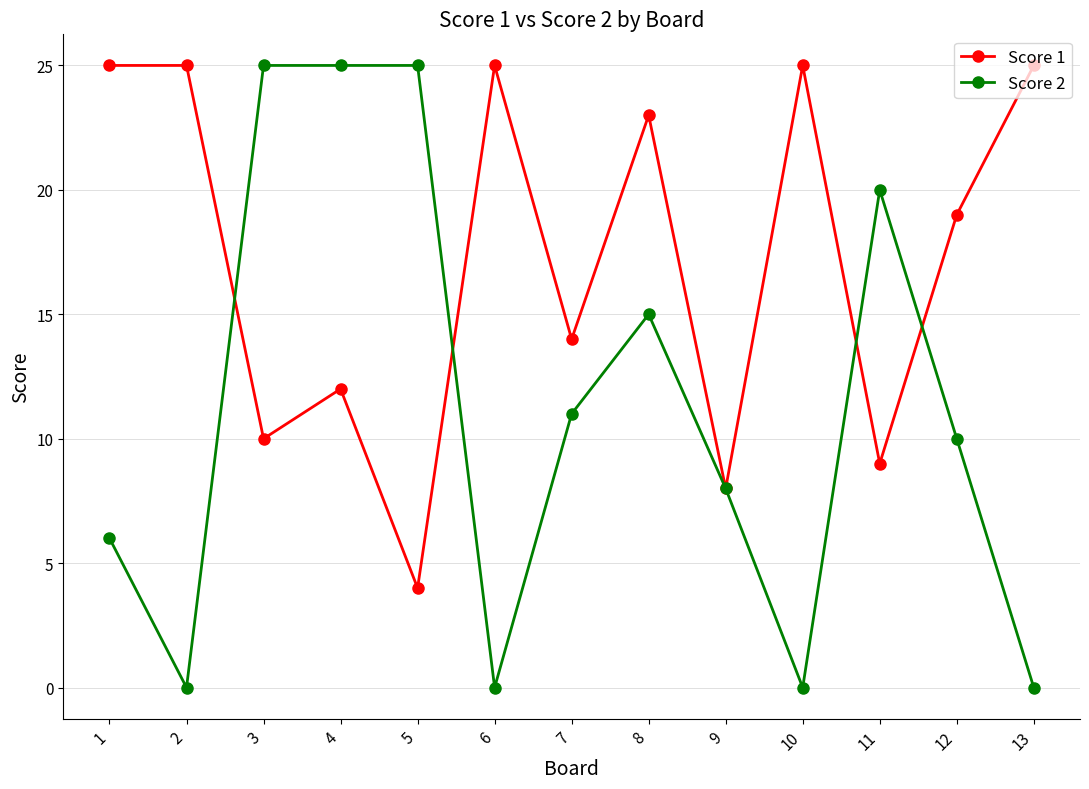

Which series has the largest total across all categories?

Score 1